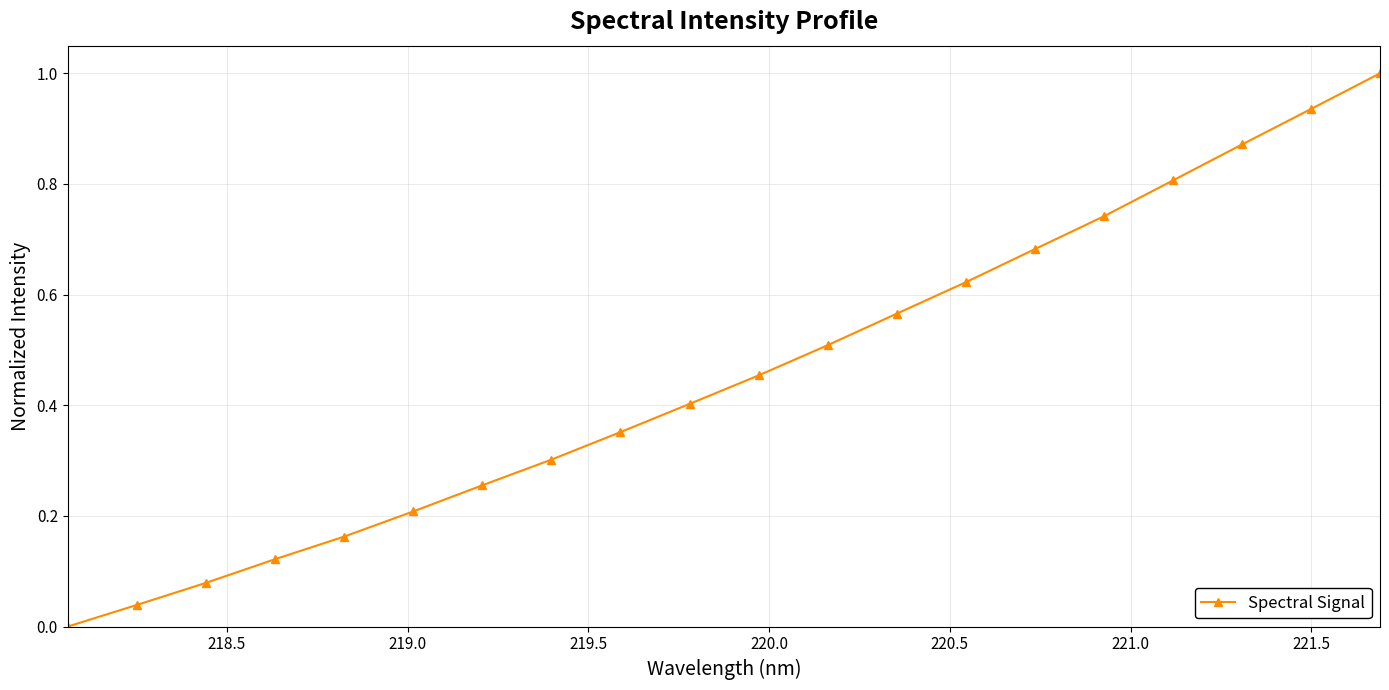

What is the maximum value shown in the chart?

1.0